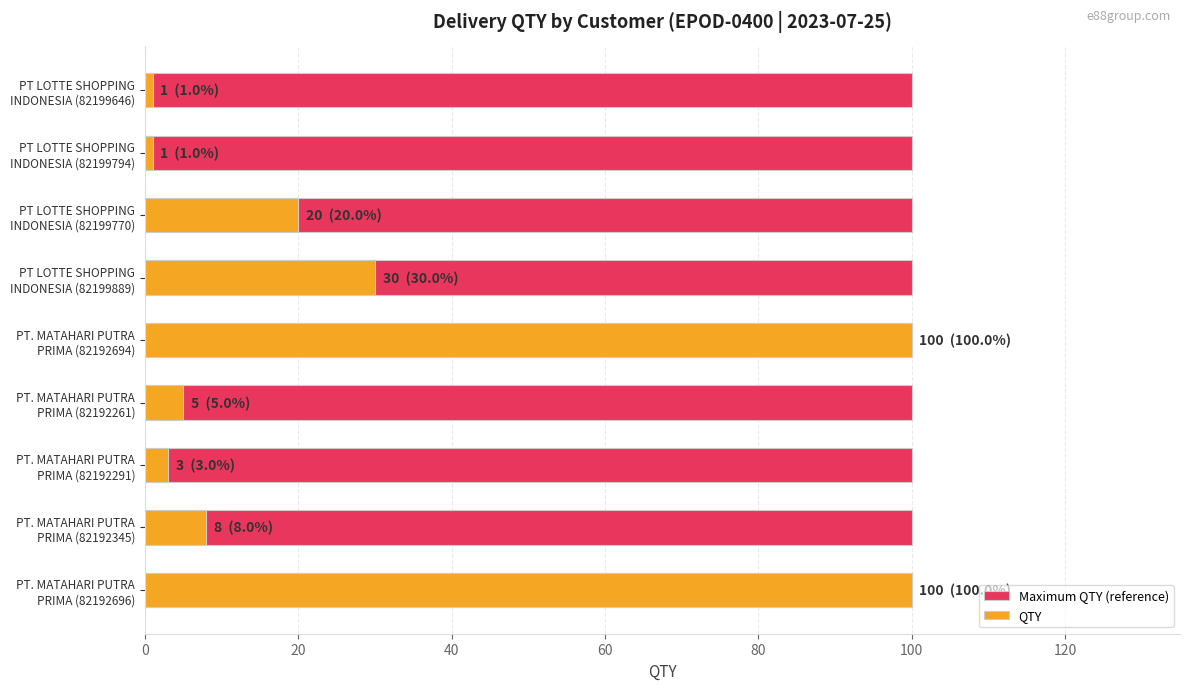

What are all the series names shown in the legend?

Maximum QTY (reference), QTY